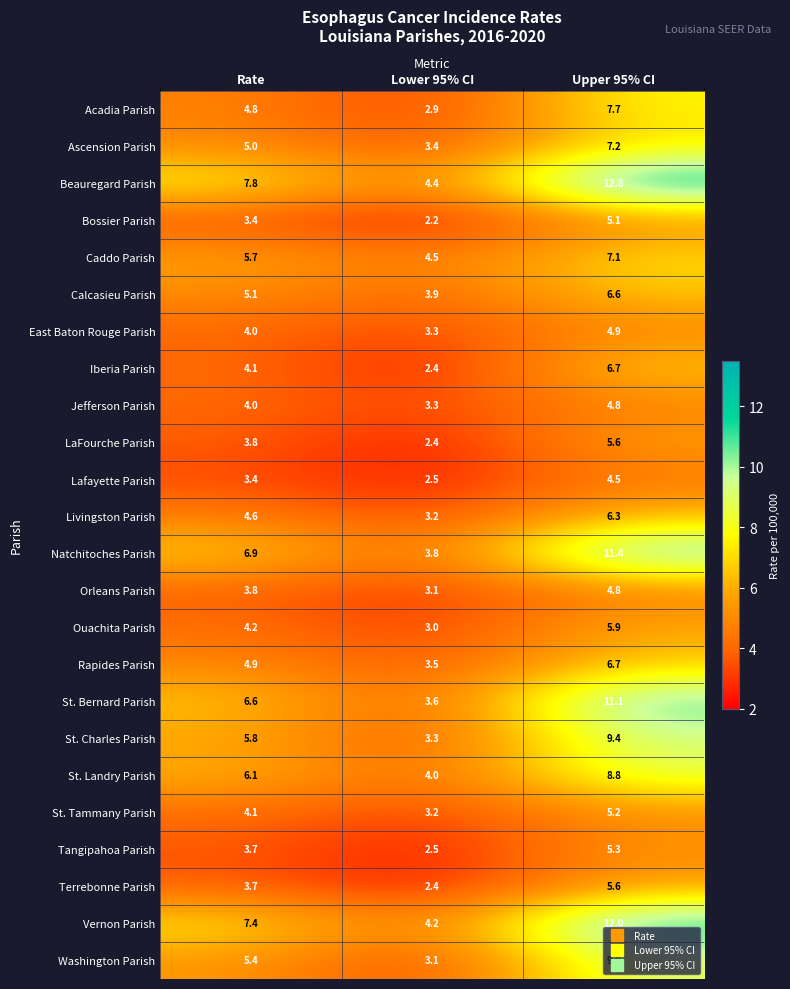

Which category has the lowest value across all series?

Lower 95% CI